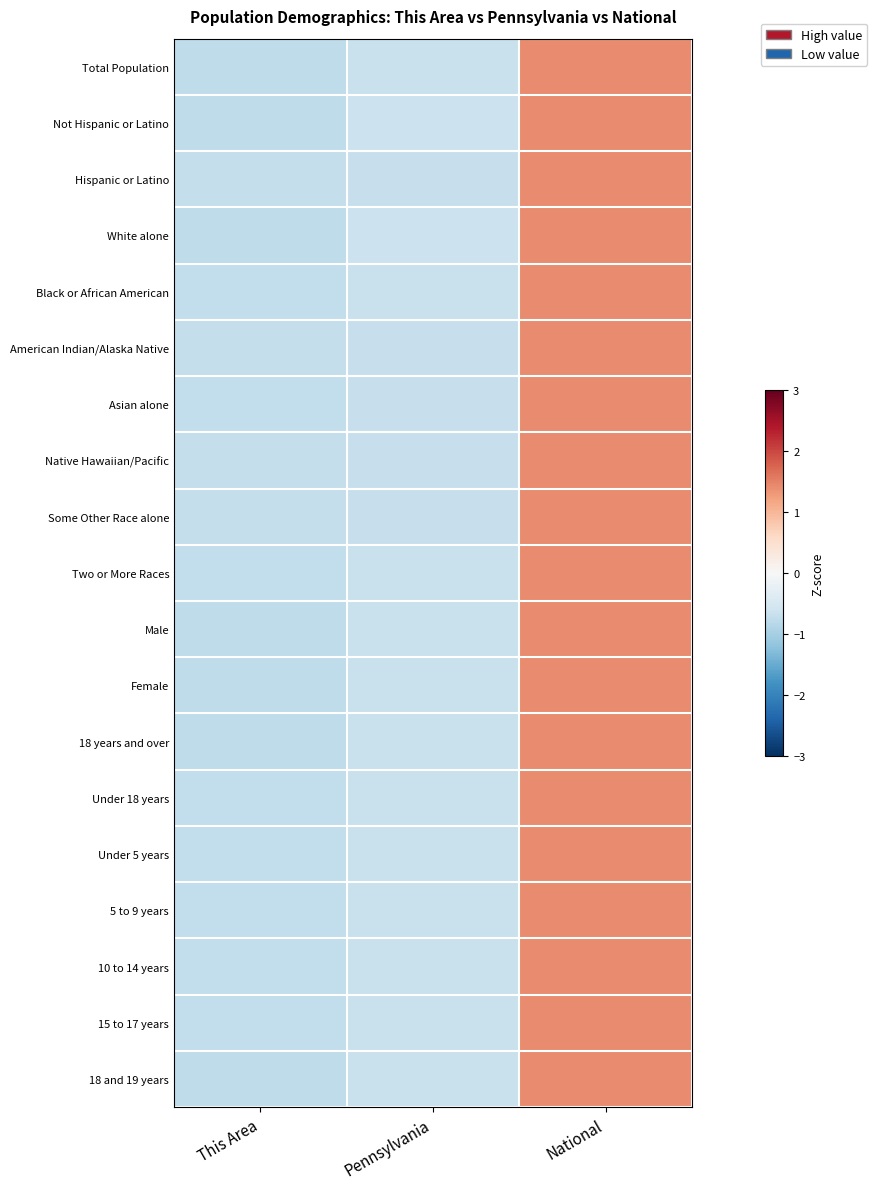

At which category does the chart reach its peak across all series?

National